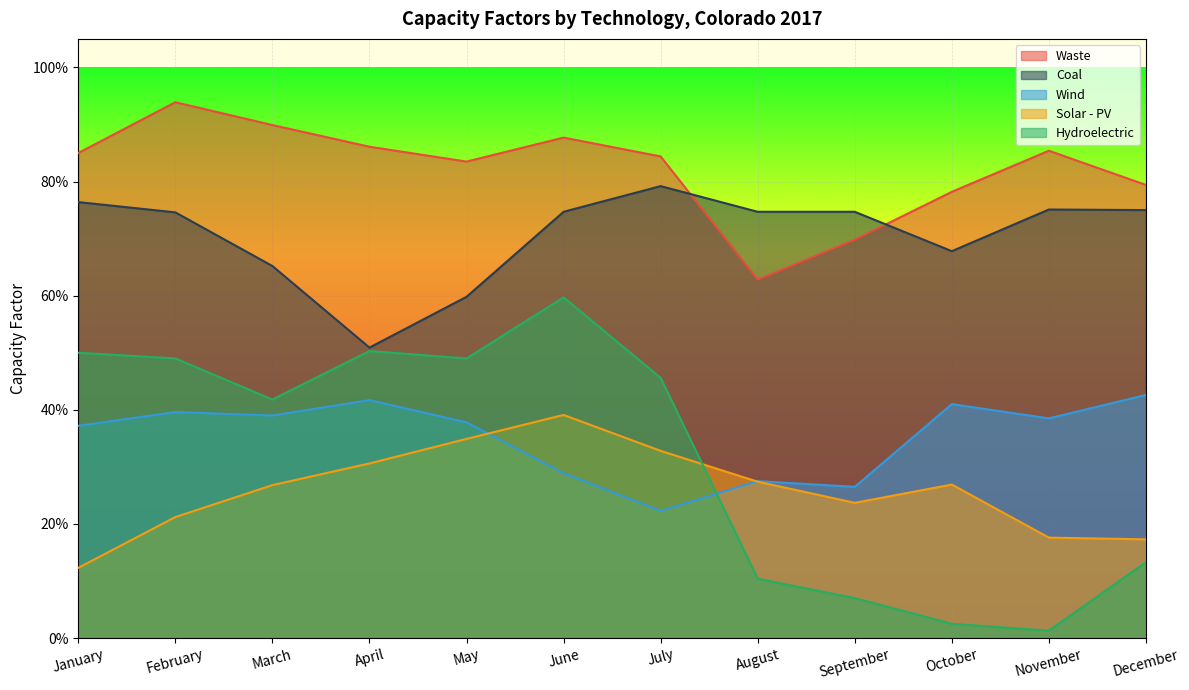

True or false: Solar - PV has more than 0 points higher than both neighbors.

True